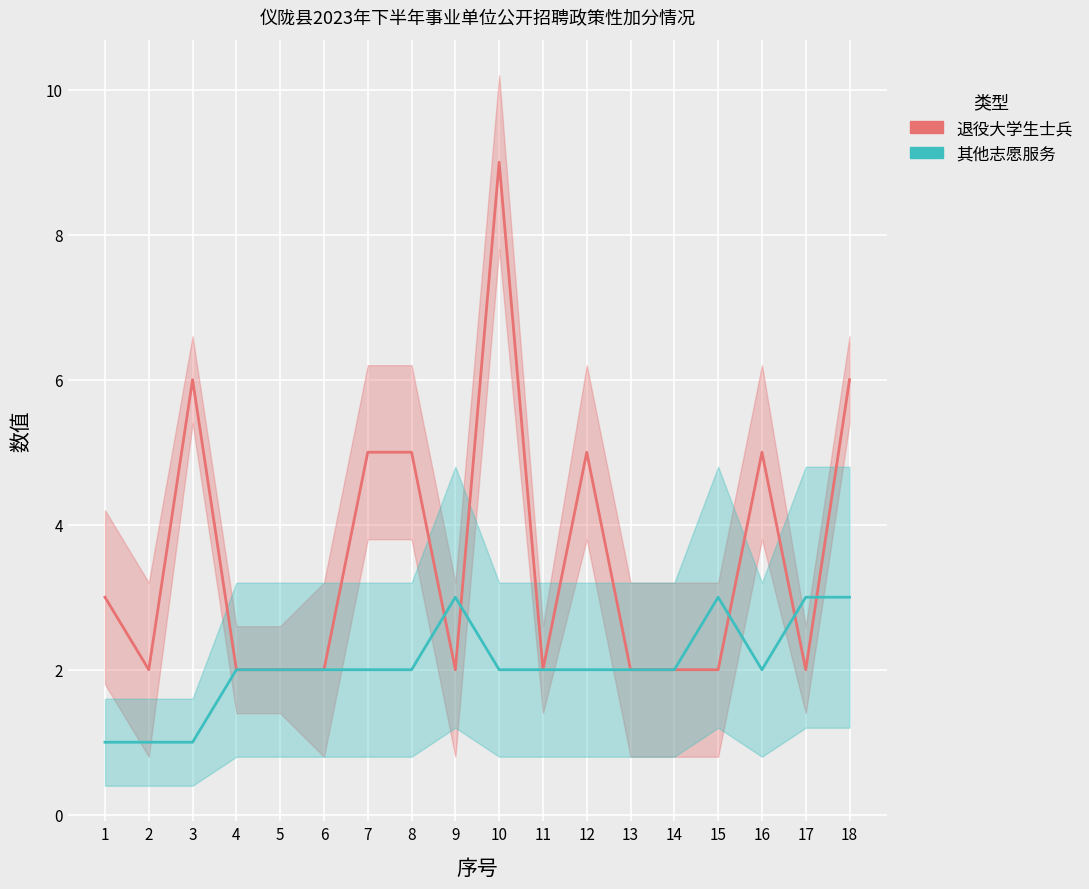

Reading left to right, what are all the values shown in this chart?

退役大学生士兵: 1=3	2=2	3=6	4=2	5=2	6=2	7=5	8=5	9=2	10=9	11=2	12=5	13=2	14=2	15=2	16=5	17=2	18=6
其他志愿服务: 1=1	2=1	3=1	4=2	5=2	6=2	7=2	8=2	9=3	10=2	11=2	12=2	13=2	14=2	15=3	16=2	17=3	18=3